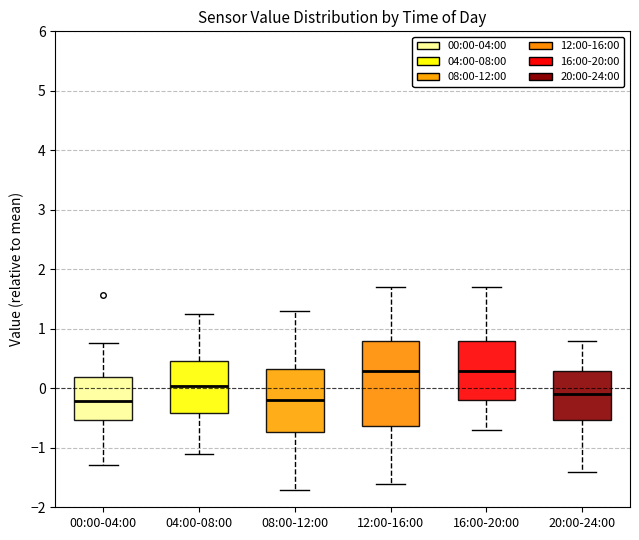

Reading left to right, read every box against the y-axis: the position of its median line, the range the box covers, and the ends of its whiskers. The values are not printed on the chart, so give them approximately, as read against the axis.

00:00-04:00: median -0.2, box -0.5 to 0.2, whiskers -1.3 to 0.8
04:00-08:00: median 0.0, box -0.4 to 0.5, whiskers -1.1 to 1.2
08:00-12:00: median -0.2, box -0.7 to 0.3, whiskers -1.7 to 1.3
12:00-16:00: median 0.3, box -0.6 to 0.8, whiskers -1.6 to 1.7
16:00-20:00: median 0.3, box -0.2 to 0.8, whiskers -0.7 to 1.7
20:00-24:00: median -0.1, box -0.5 to 0.3, whiskers -1.4 to 0.8